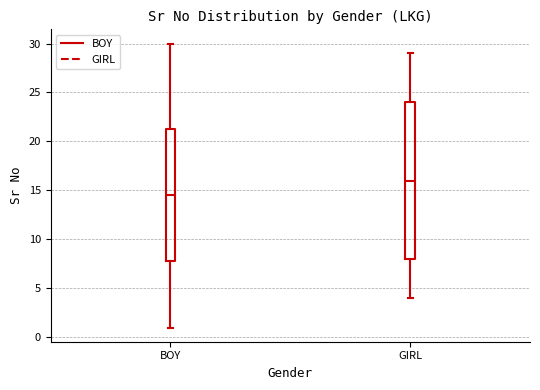

Reading left to right, transcribe this box plot: for each box, give where its median line is, the range the box spans, and where its two whiskers end, as read against the y-axis. The values are not printed on the chart, so give them approximately, as read against the axis.

BOY: median 14.5, box 8.0 to 21.5, whiskers 1.0 to 30.0
GIRL: median 16.0, box 8.0 to 24.0, whiskers 4.0 to 29.0